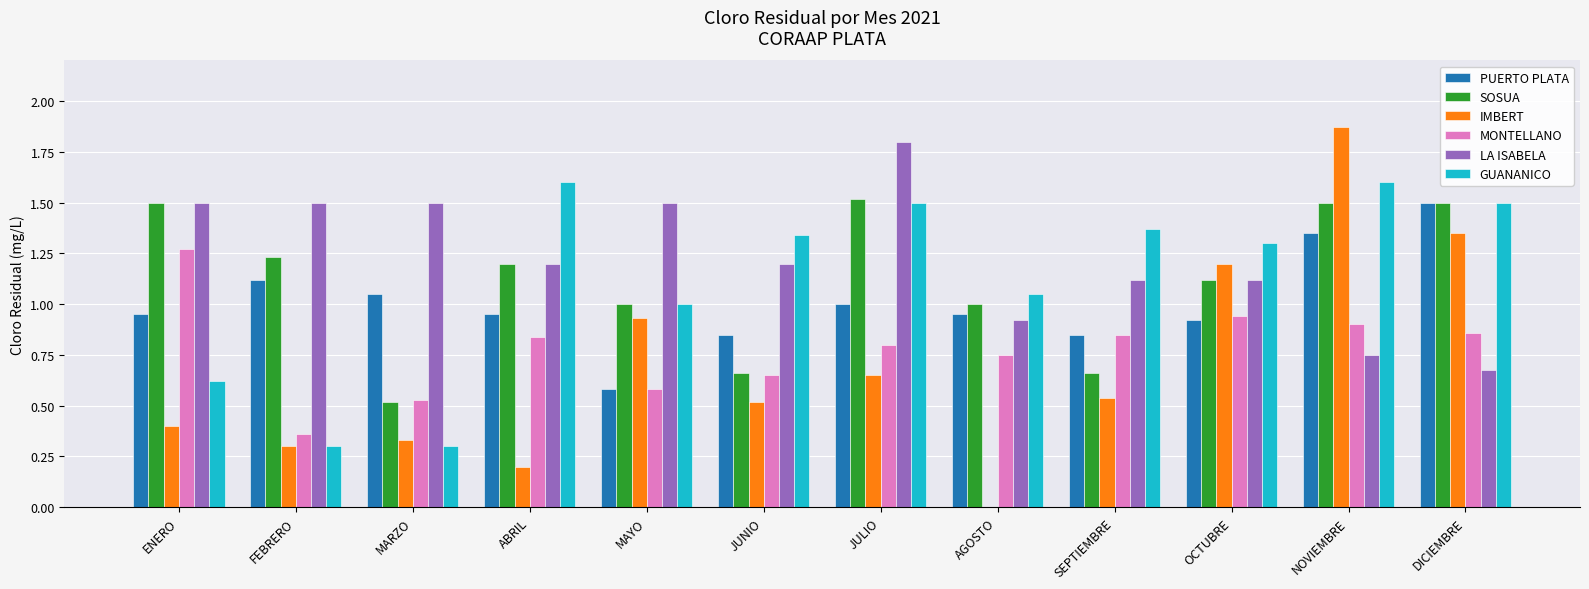

Which series changed the most between MARZO and ABRIL?

GUANANICO